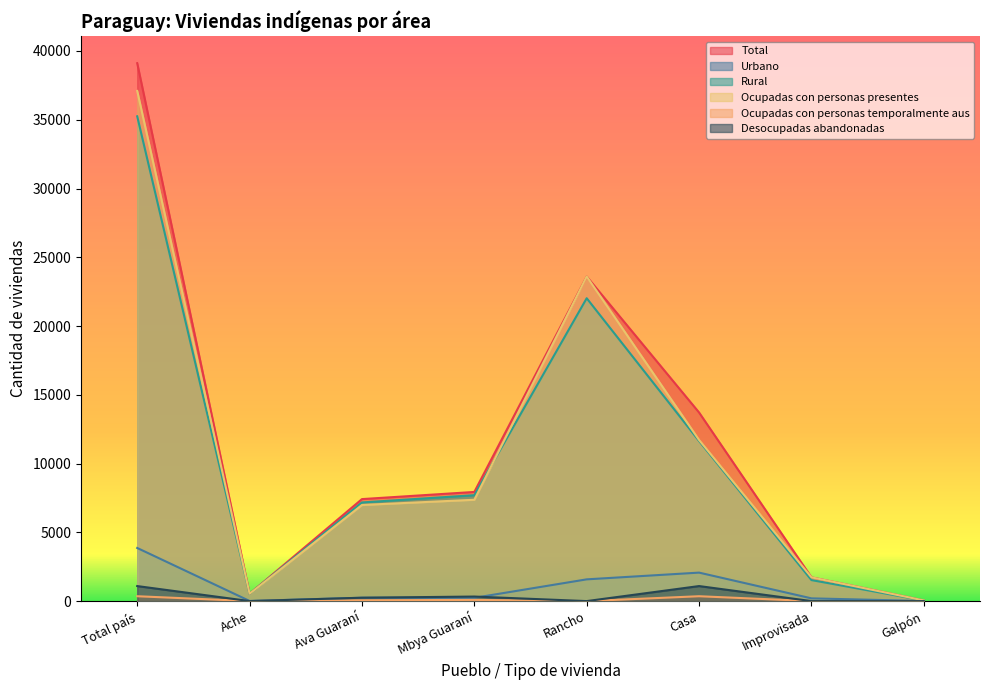

At how many categories does at least one series exceed 10173?

3